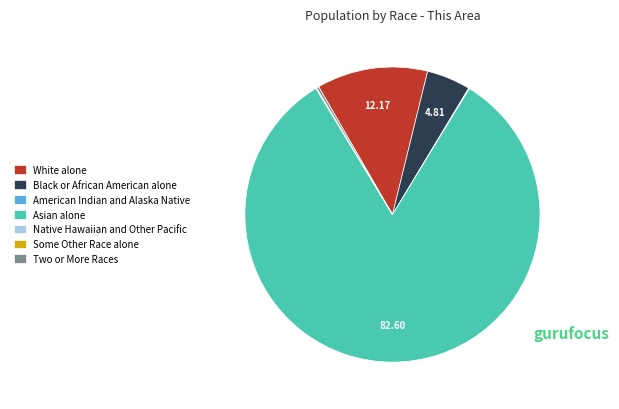

Does Black or African American alone represent more than half of the total?

No